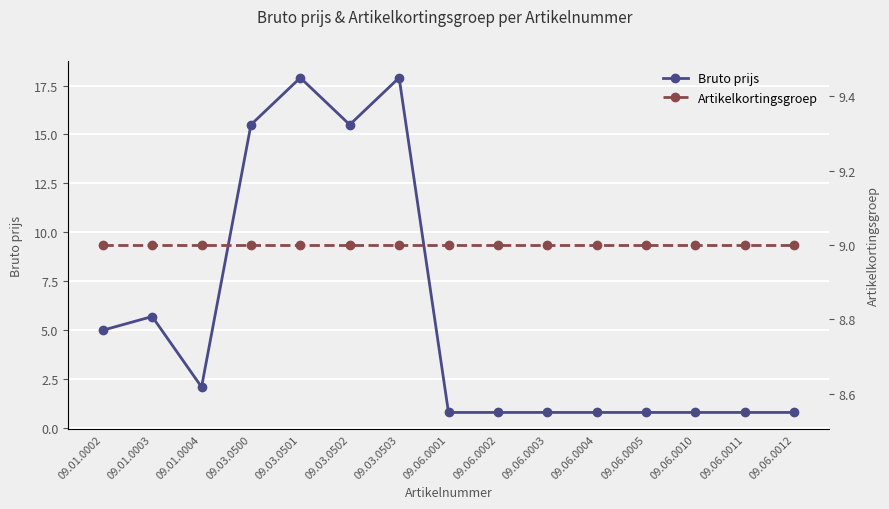

True or false: Bruto prijs and Artikelkortingsgroep intersect in this chart.

True